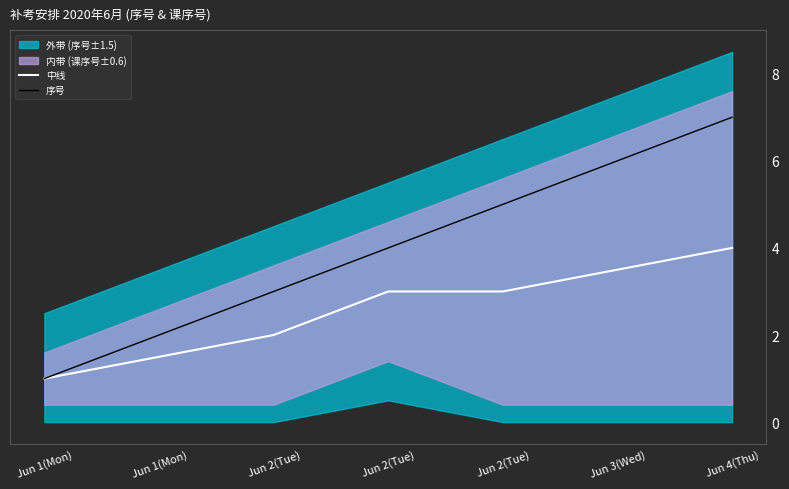

What is the difference between the maximum and second lowest values in the 序号 series?

5.0